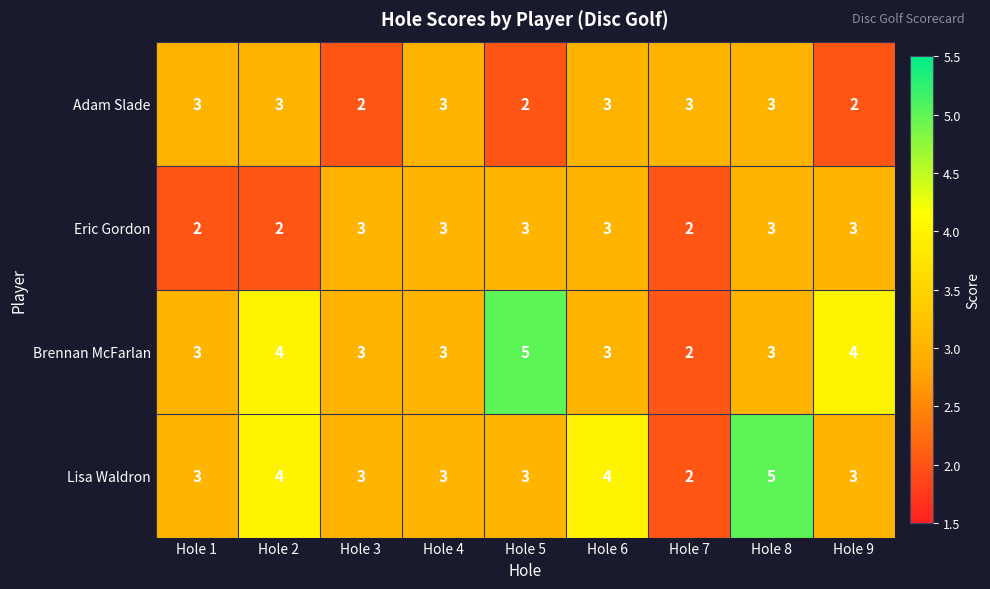

What is the highest value of the Eric Gordon series?

3